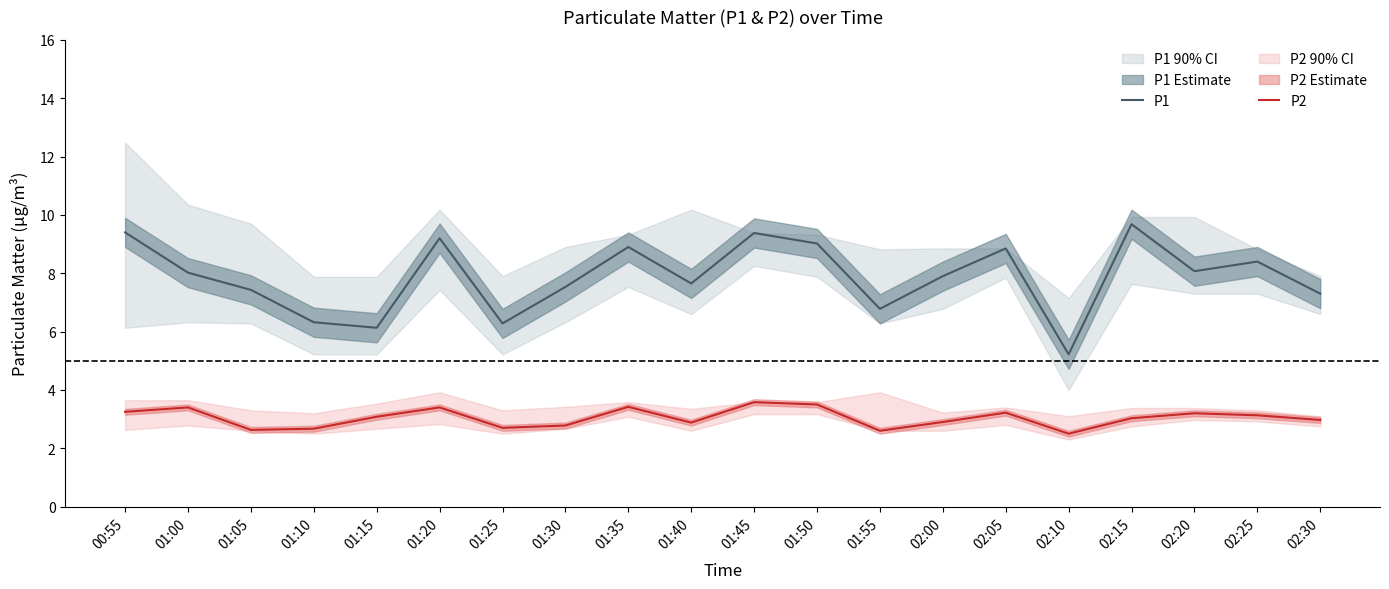

What is the label of the 20th point from the left?

02:30